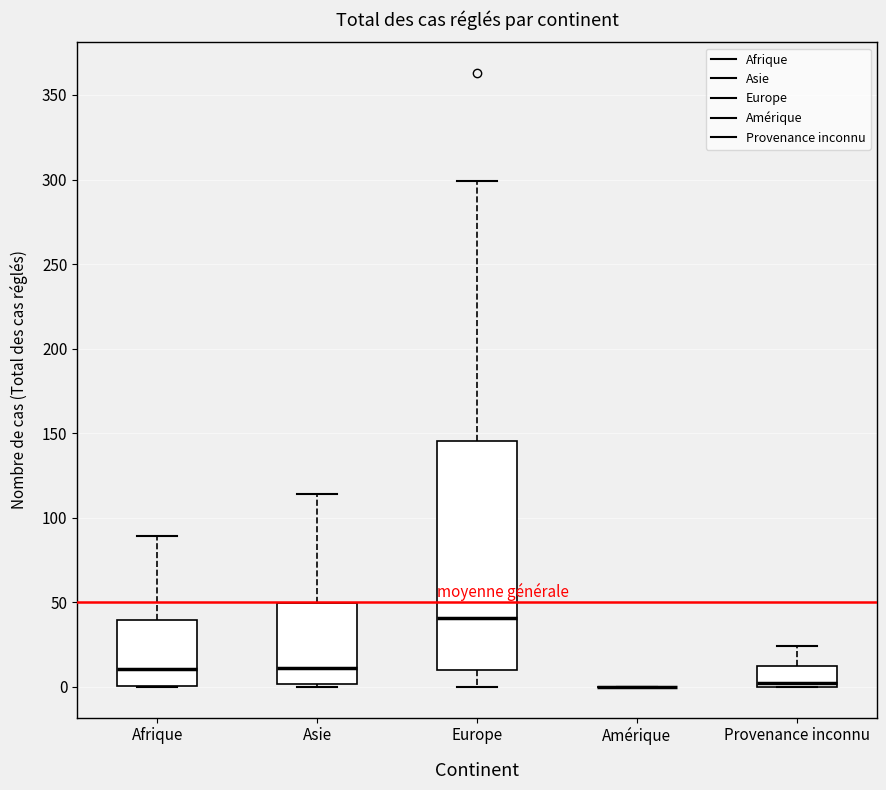

Reading left to right, read every box against the y-axis: the position of its median line, the range the box covers, and the ends of its whiskers. The values are not printed on the chart, so give them approximately, as read against the axis.

Afrique: median 10, box 0 to 40, whiskers 0 to 90
Asie: median 10, box 0 to 50, whiskers 0 (just below the box's lower edge) to 115
Europe: median 40, box 10 to 145, whiskers 0 to 300
Amérique: box collapsed to a line at 0, whiskers 0 to 0
Provenance inconnu: median 0 (just above the box's lower edge), box 0 to 15, whiskers 0 to 25